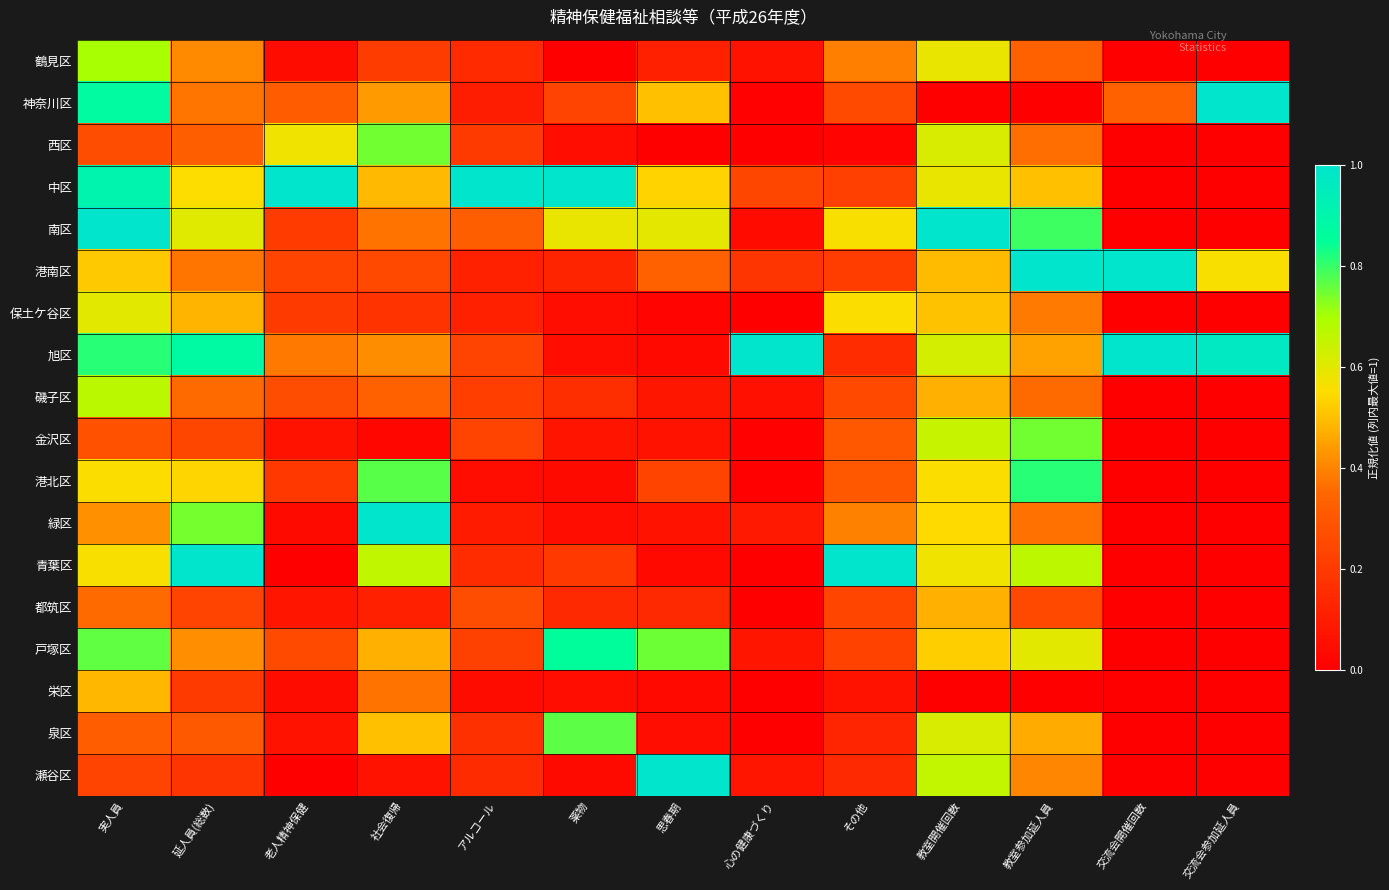

What is the difference between the highest and lowest values at 教室参加延人員?

1.0